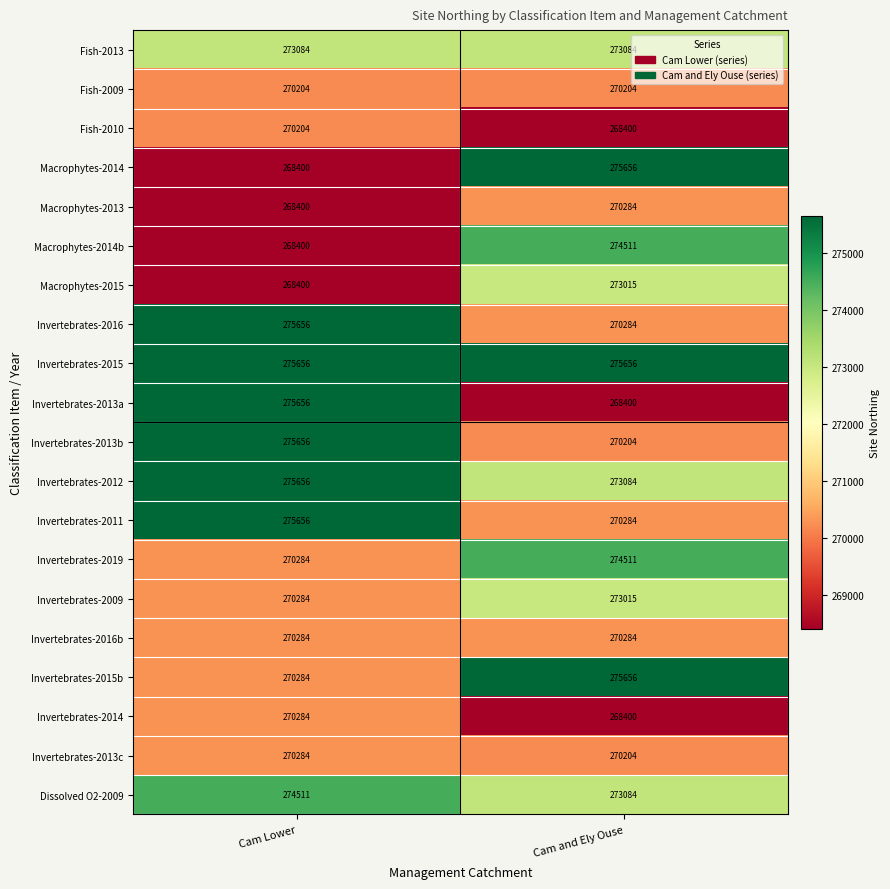

What is the sum of the Invertebrates-2016 values at Cam Lower and Cam and Ely Ouse?

545940